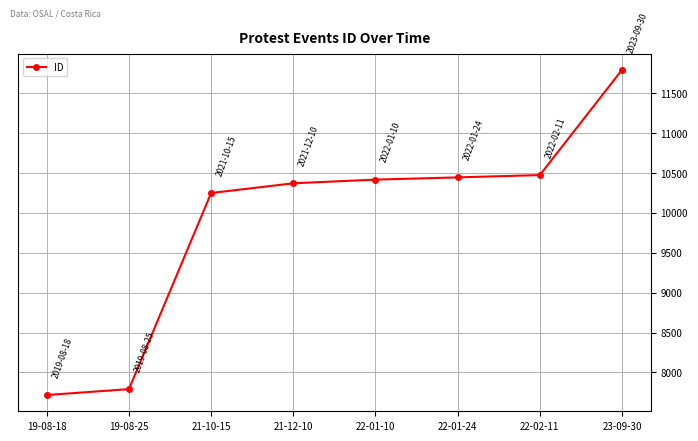

True or false: the data shows 18365 at 21-12-10.

False